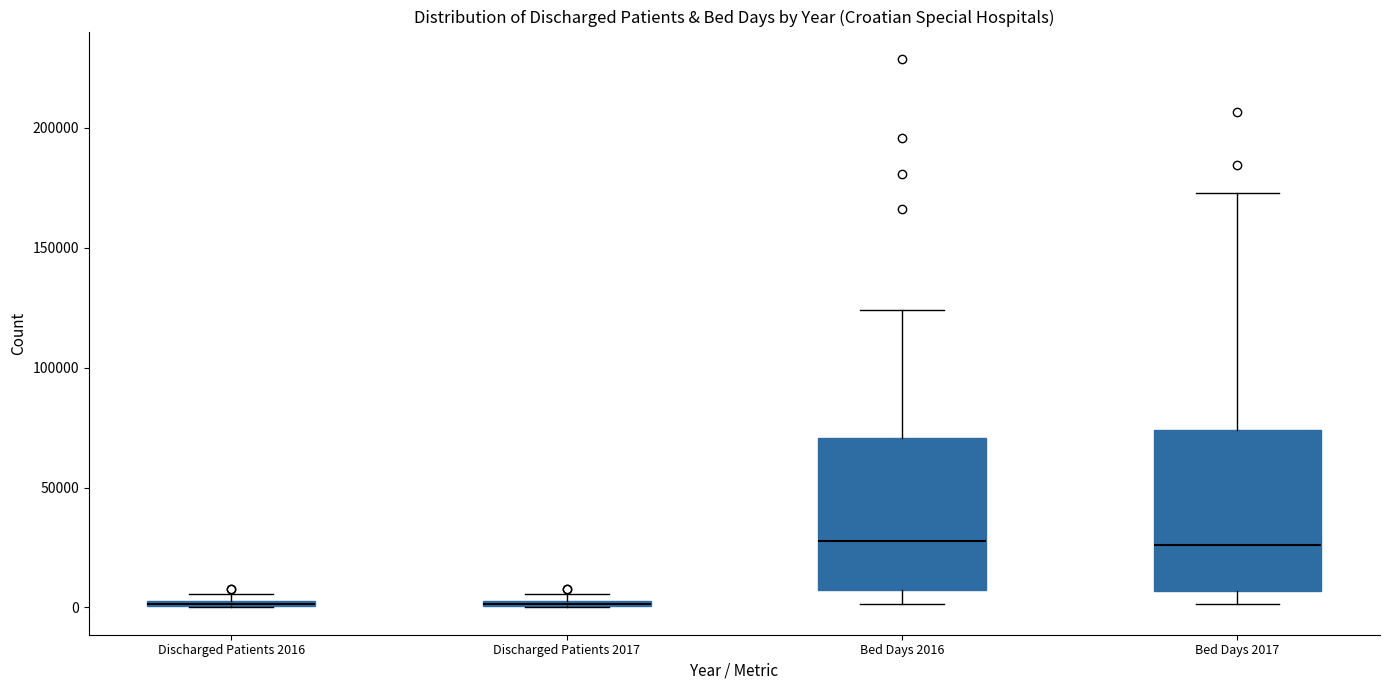

Where is the upper edge of the box for Discharged Patients 2016 on the y-axis? The values are not printed on the chart, so give them approximately, as read against the axis.

5000